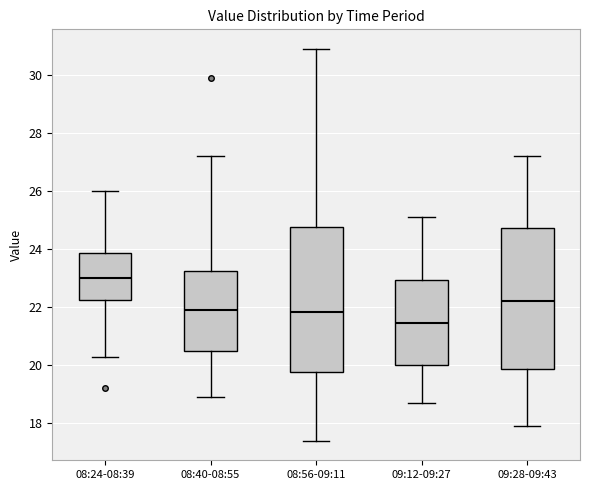

Reading left to right, transcribe this box plot: for each box, give where its median line is, the range the box spans, and where its two whiskers end, as read against the y-axis. The values are not printed on the chart, so give them approximately, as read against the axis.

08:24-08:39: median 23.0, box 22.2 to 23.8, whiskers 20.4 to 26.0
08:40-08:55: median 22.0, box 20.4 to 23.2, whiskers 19.0 to 27.2
08:56-09:11: median 21.8, box 19.8 to 24.8, whiskers 17.4 to 31.0
09:12-09:27: median 21.4, box 20.0 to 23.0, whiskers 18.8 to 25.2
09:28-09:43: median 22.2, box 19.8 to 24.8, whiskers 18.0 to 27.2